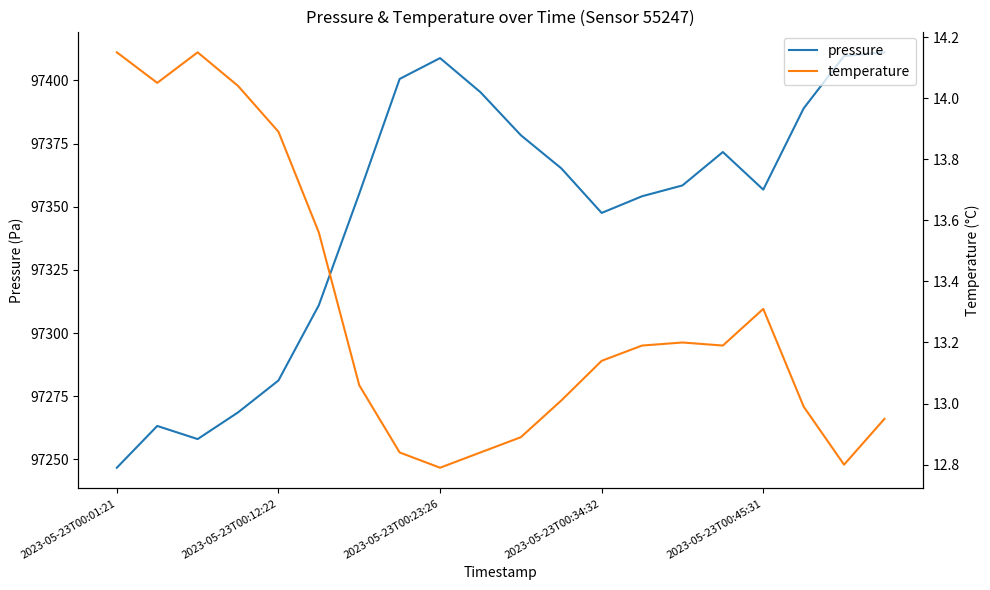

How many categories are shown in the chart?

20